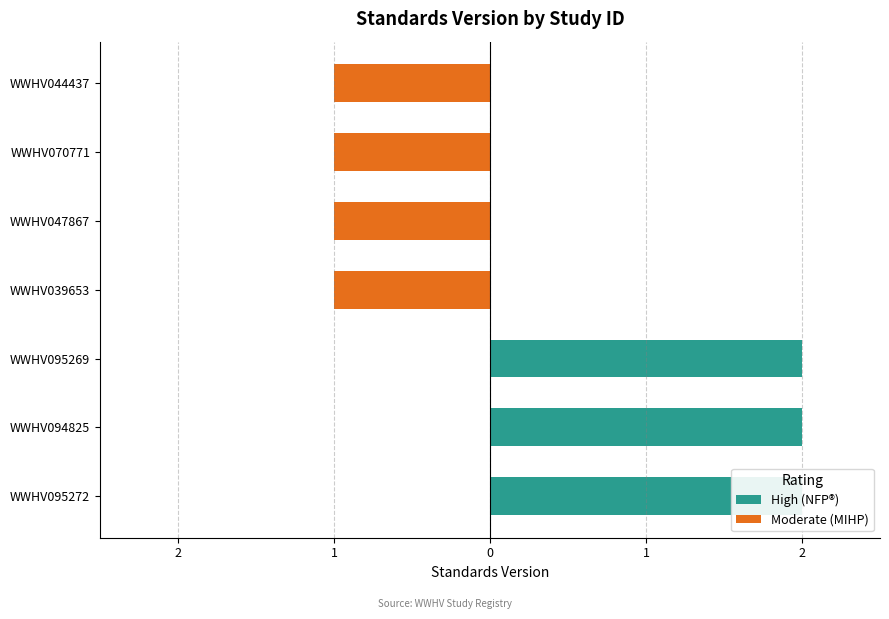

Rank the series at WWHV047867 from lowest to highest value.

Moderate (MIHP), High (NFP®)